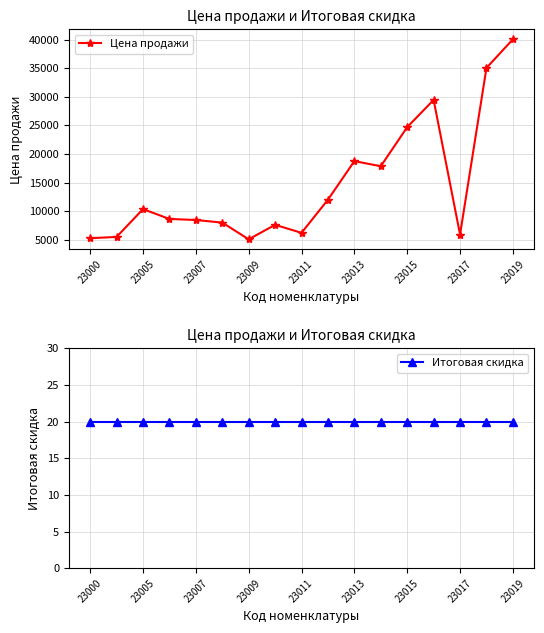

At which label is Цена продажи closest to 22576?

23015